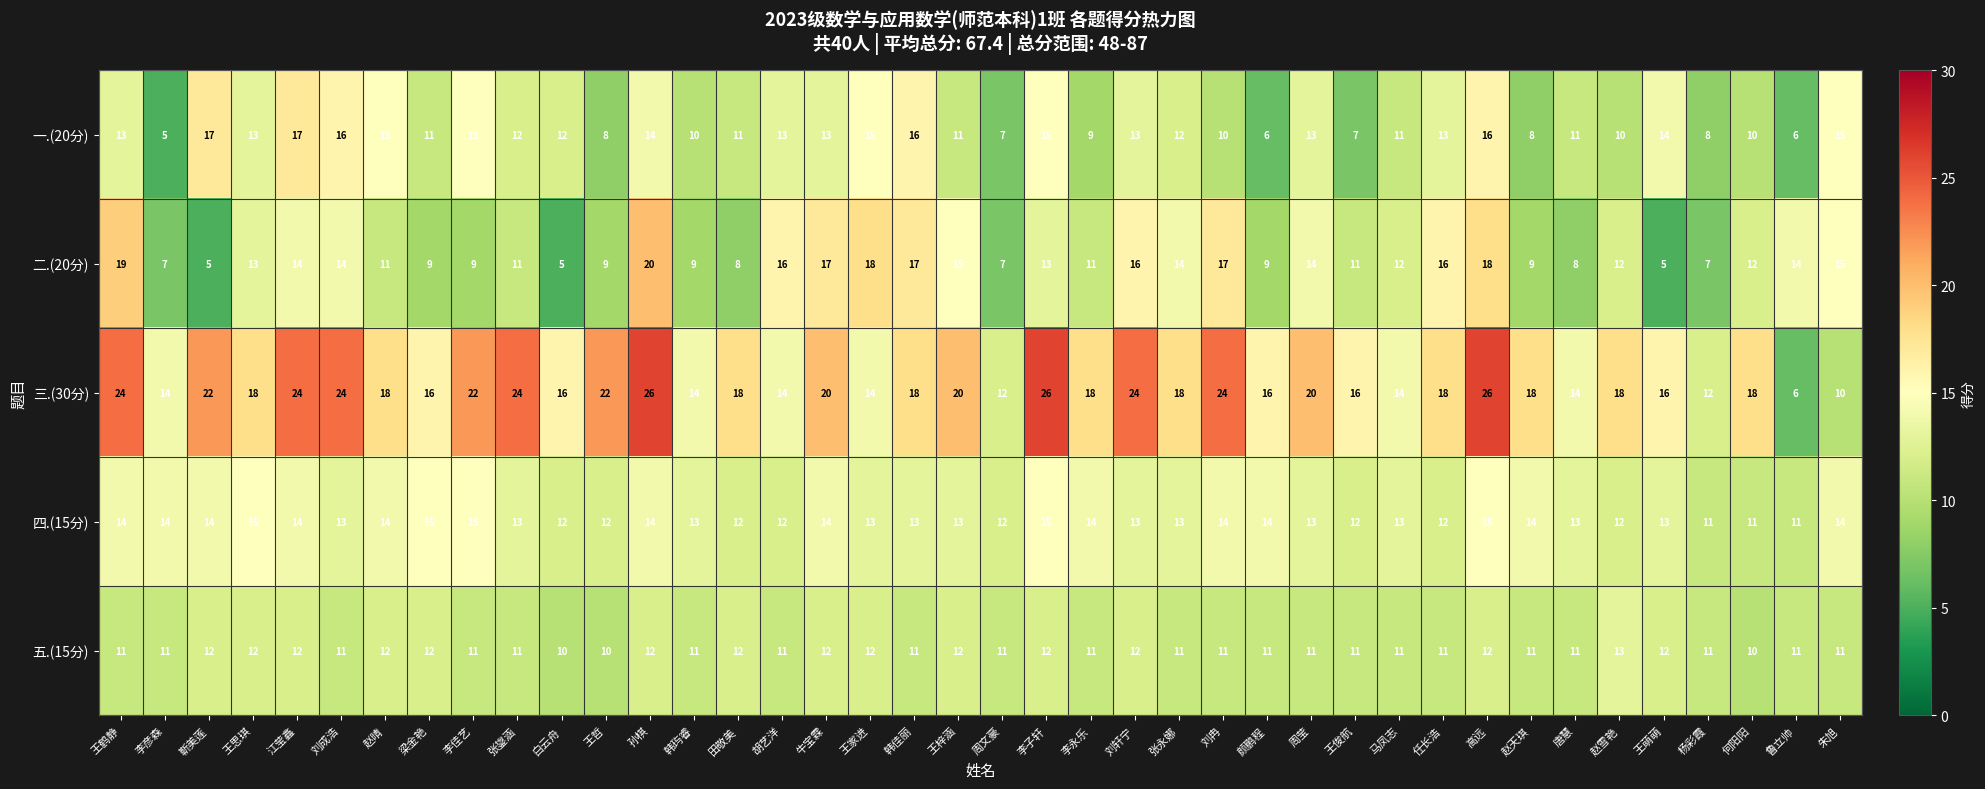

What is the smallest value displayed?

5